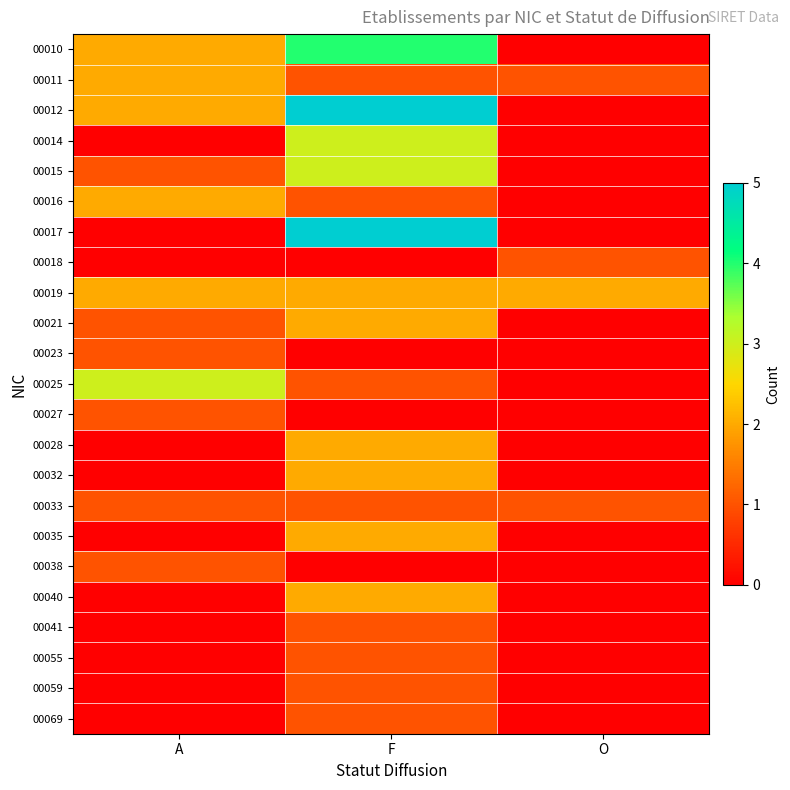

What is the maximum value shown in the chart?

5